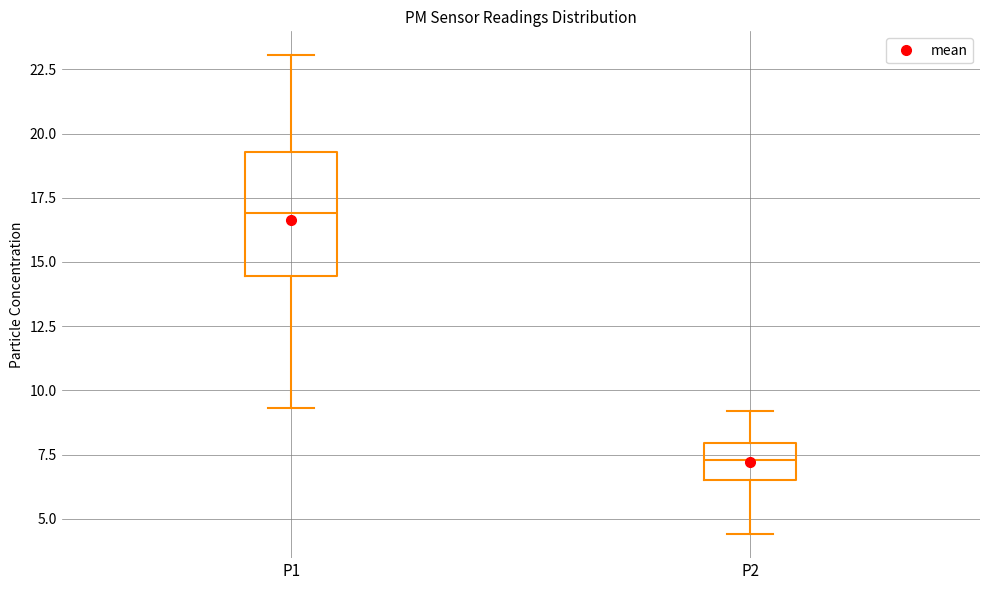

Reading left to right, read every box against the y-axis: the position of its median line, the range the box covers, and the ends of its whiskers. The values are not printed on the chart, so give them approximately, as read against the axis.

P1: median 17.0, box 14.5 to 19.5, whiskers 9.5 to 23.0
P2: median 7.5, box 6.5 to 8.0, whiskers 4.5 to 9.0